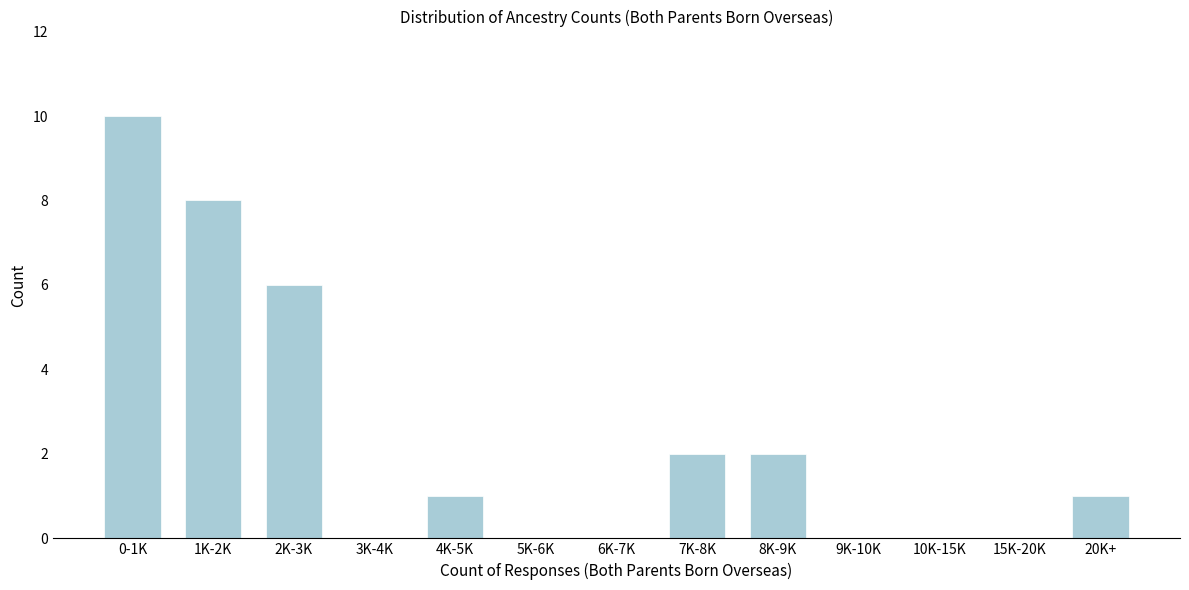

Reading left to right, extract all data points from this chart.

0-1K=10	1K-2K=8	2K-3K=6	3K-4K=0	4K-5K=1	5K-6K=0	6K-7K=0	7K-8K=2	8K-9K=2	9K-10K=0	10K-15K=0	15K-20K=0	20K+=1